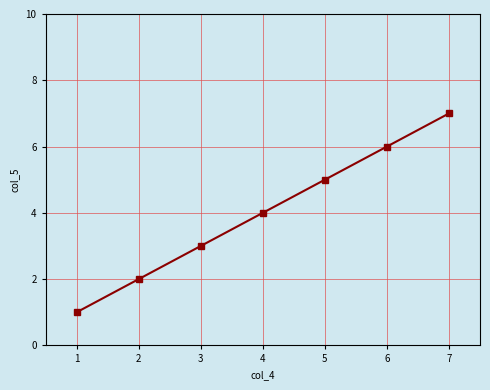

Rank the categories by value from lowest to highest.

1, 2, 3, 4, 5, 6, 7